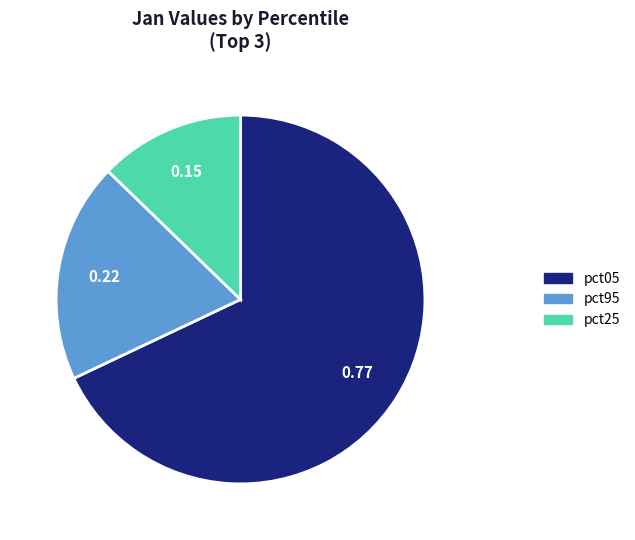

What is the ratio of the value at pct05 to the value at pct95?

3.5